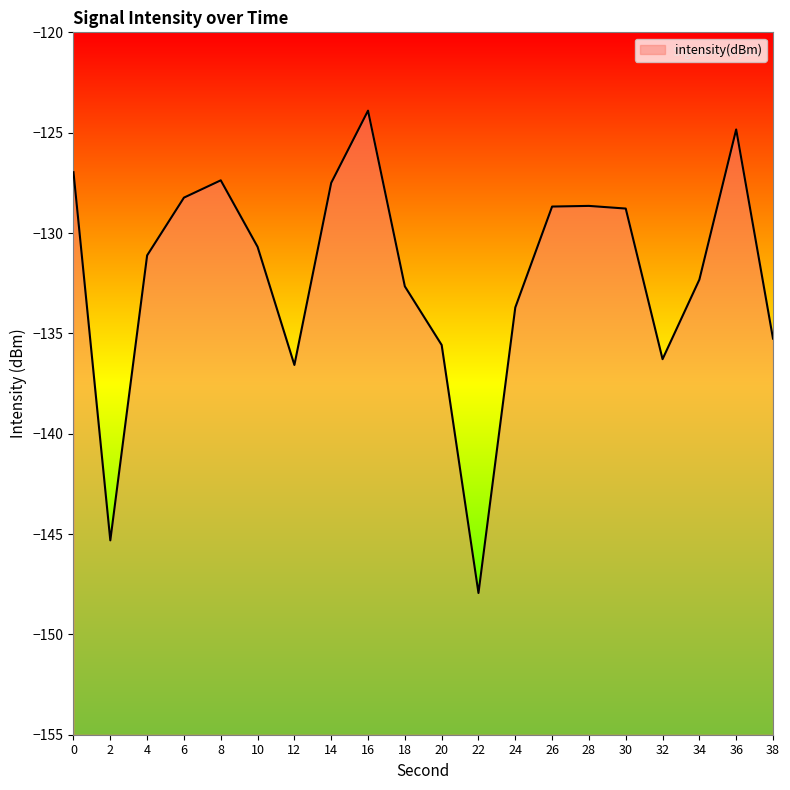

Does the chart display data point markers on the line(s)?

No